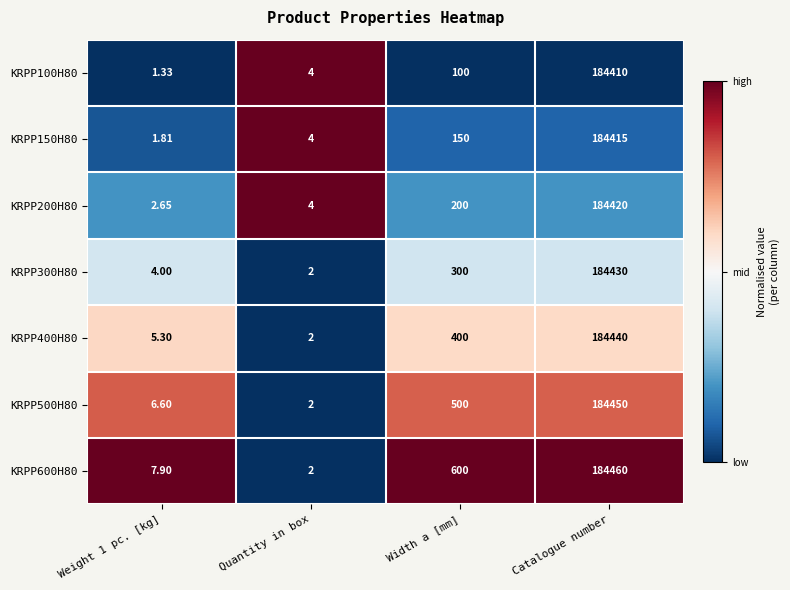

Which category has the highest value across all series?

Catalogue number